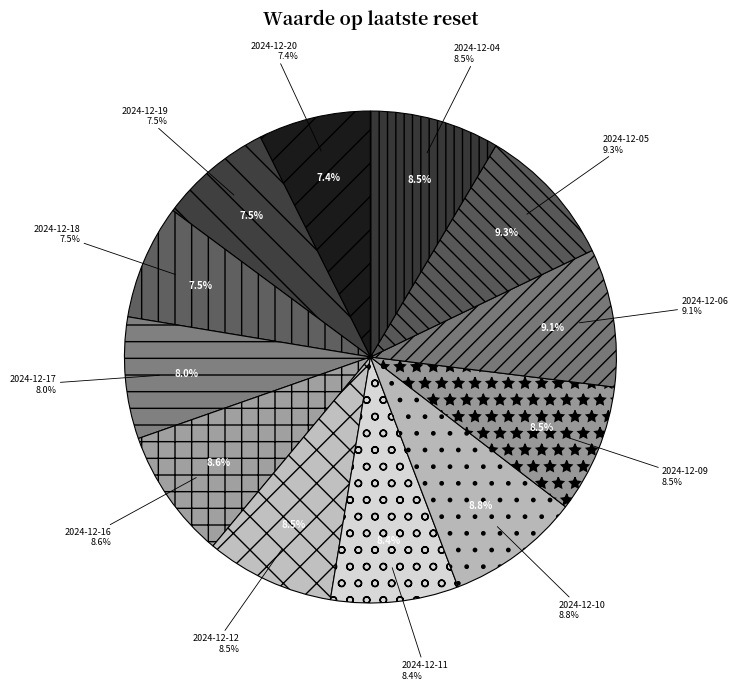

Count the number of slices in the pie.

12